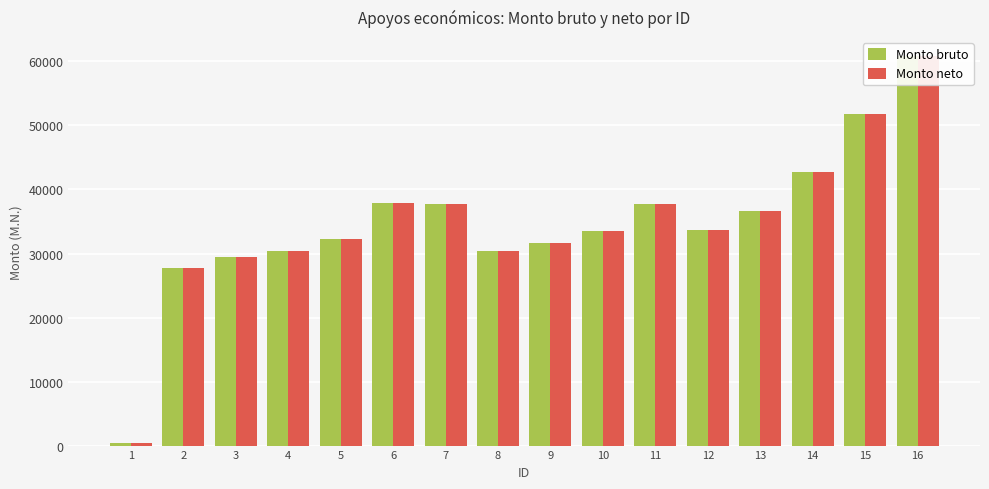

What is the difference between the maximum and minimum values in the Monto neto series?

60385.0